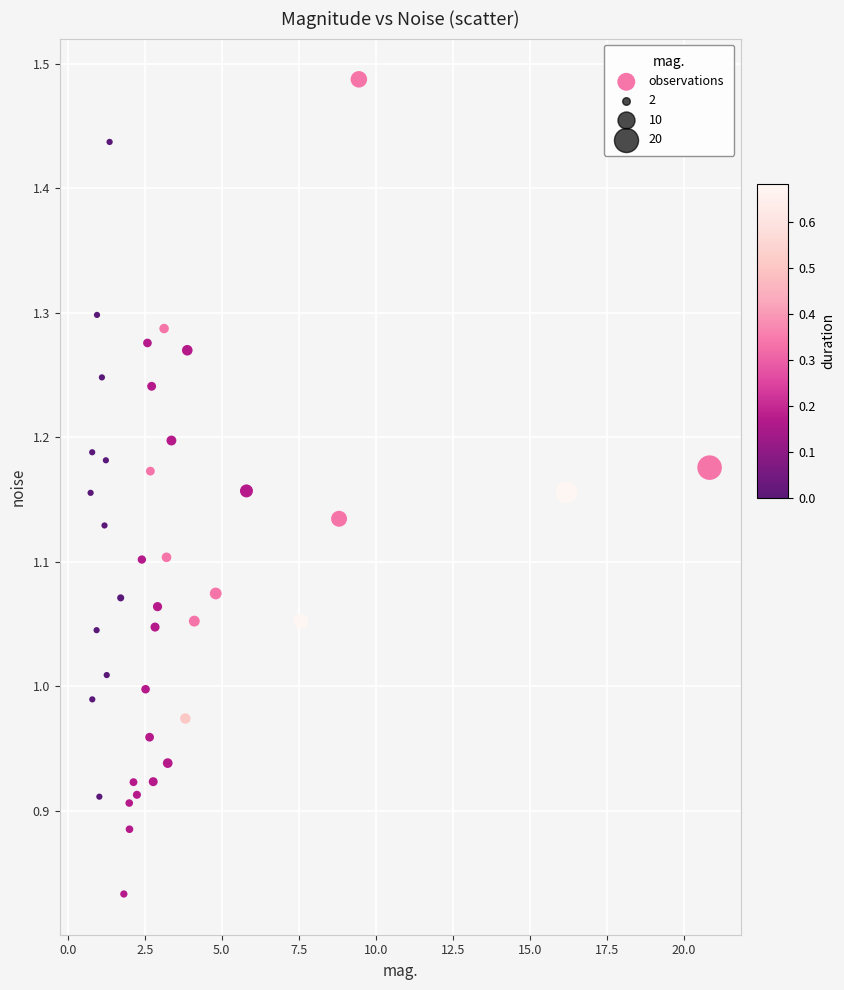

What is the range of X values (max minus min)?

20.1